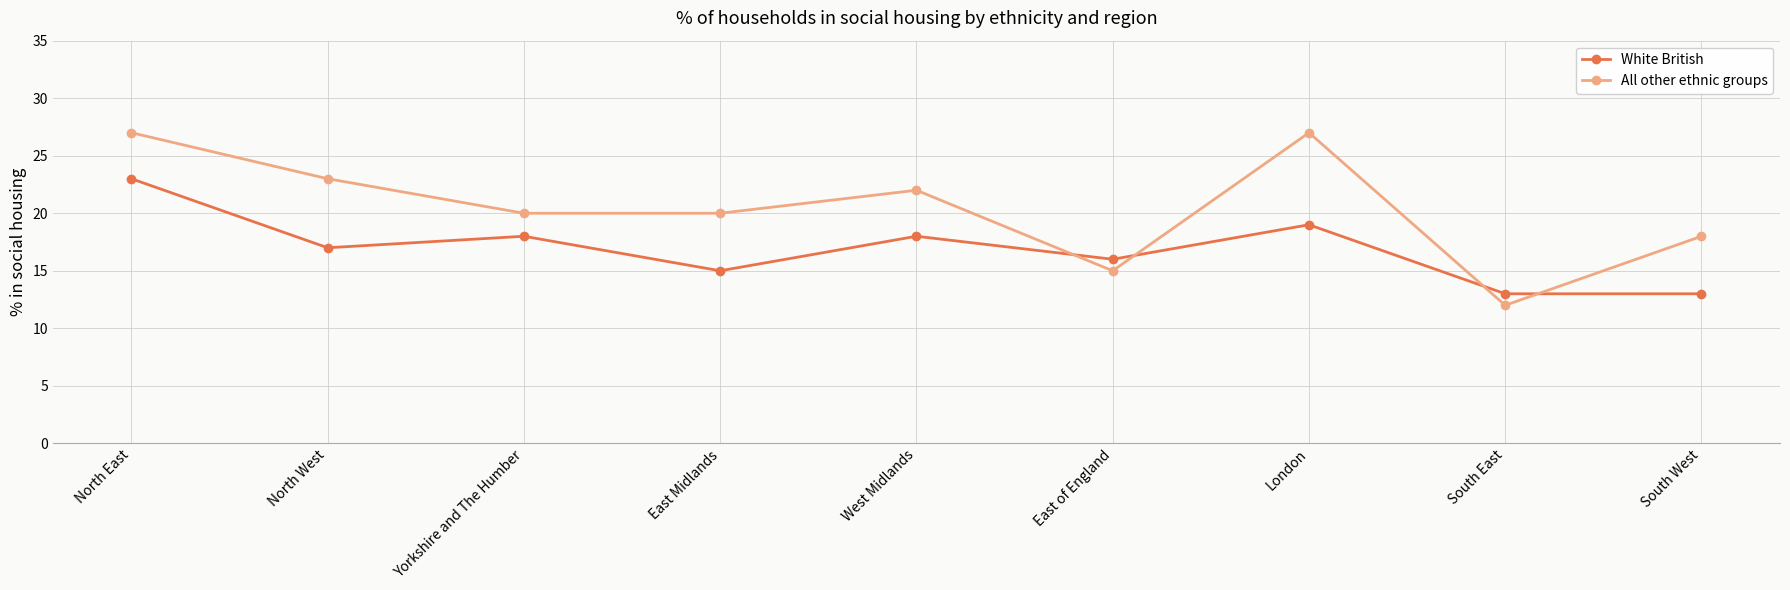

At which category is the sum across all series the highest?

North East